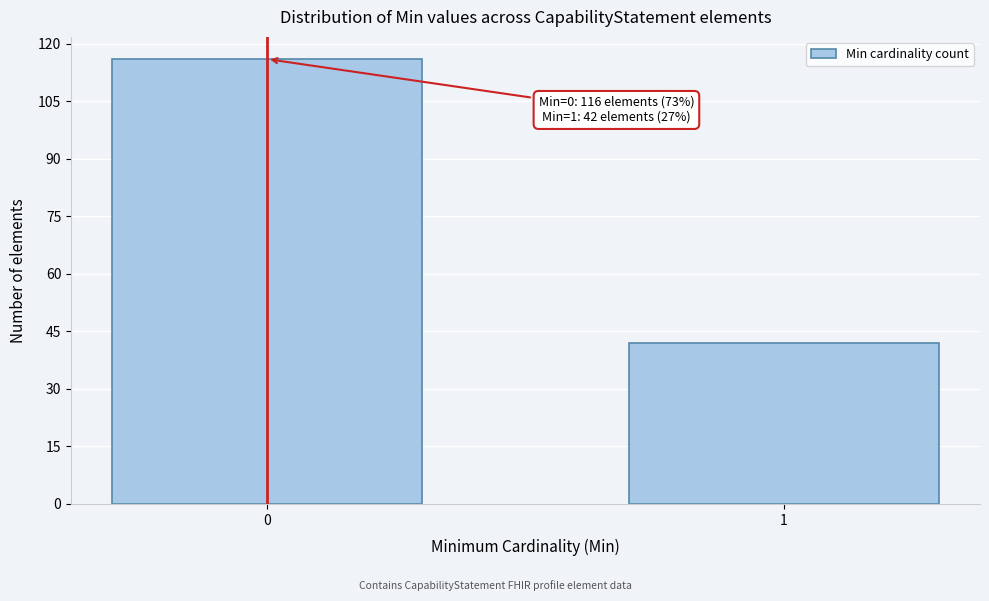

Reading left to right, list all the values displayed in this chart.

0=116	1=42